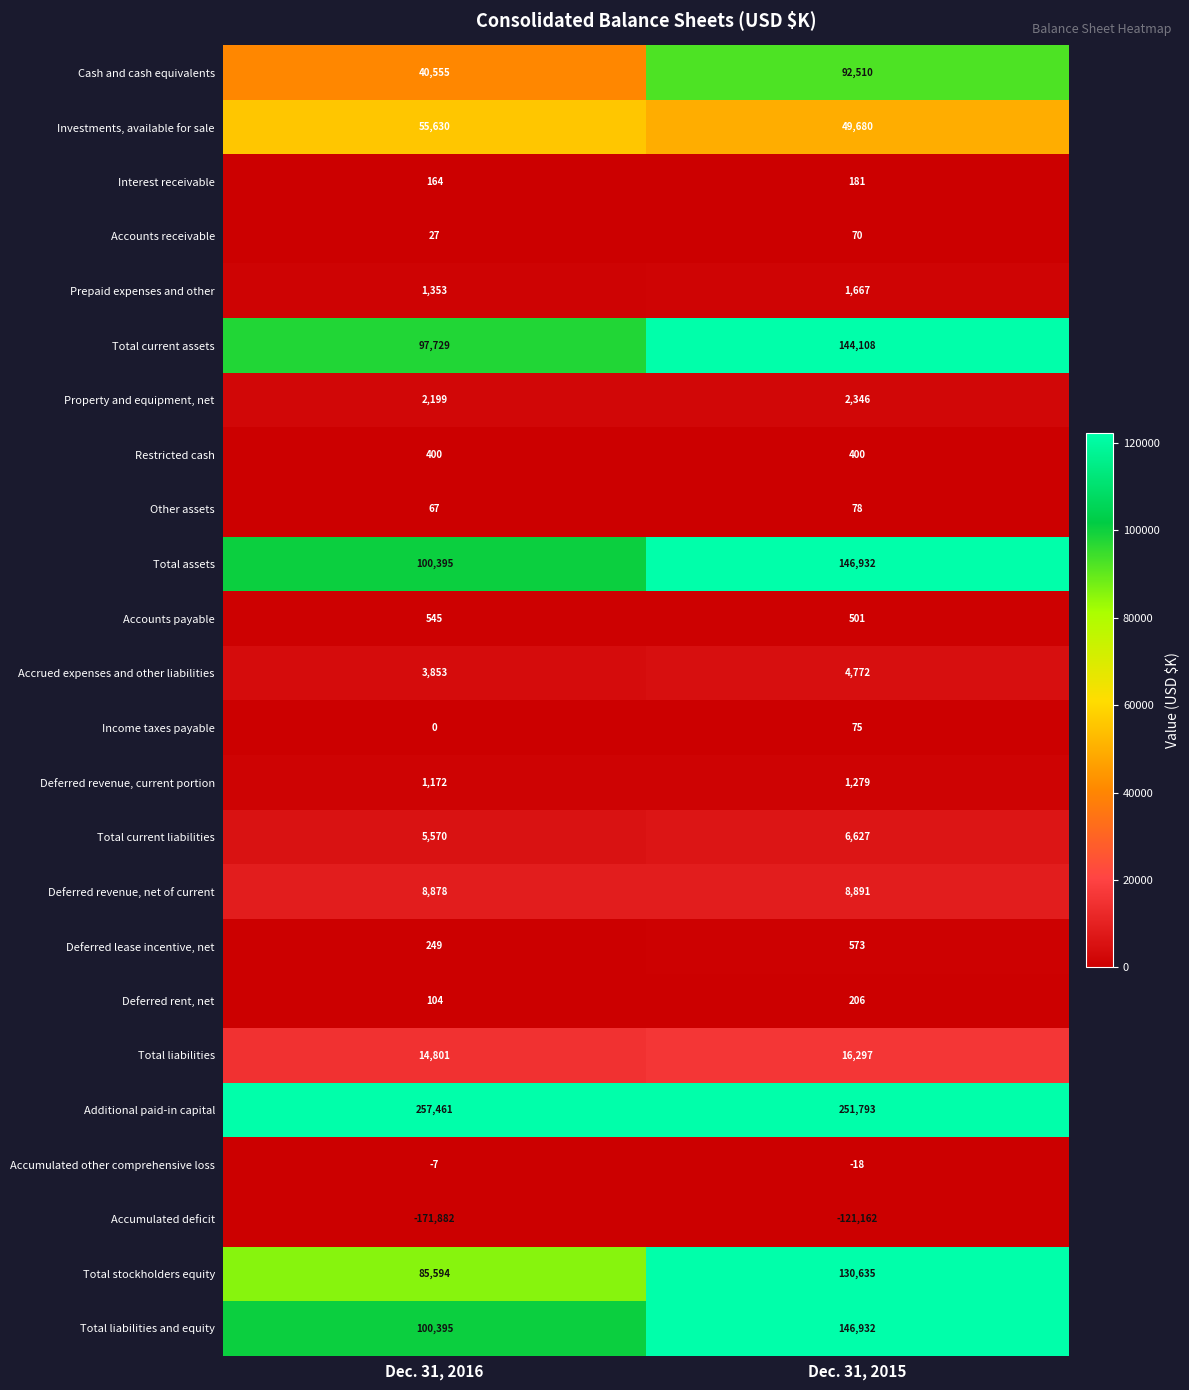

Is it true that Cash and cash equivalents equals 92510 at Dec. 31, 2015?

True